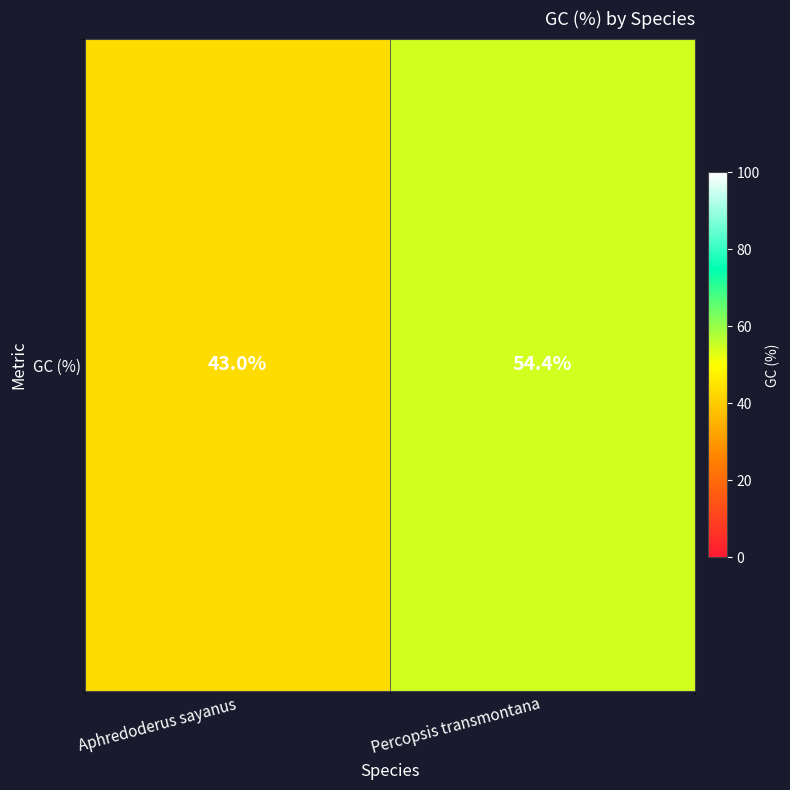

How many data points are less than 54?

1